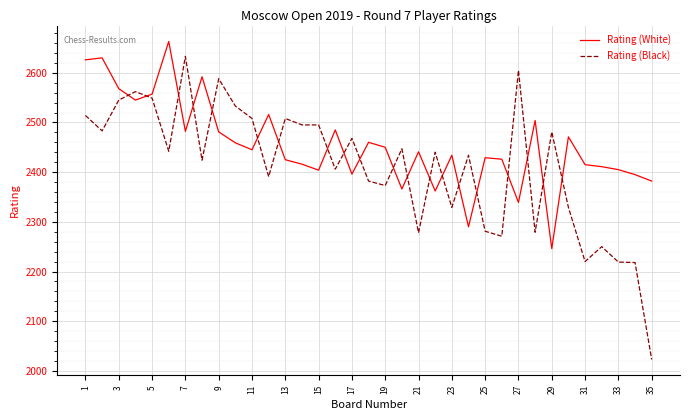

Rank the series by their average value, from highest to lowest.

Rating (White), Rating (Black)